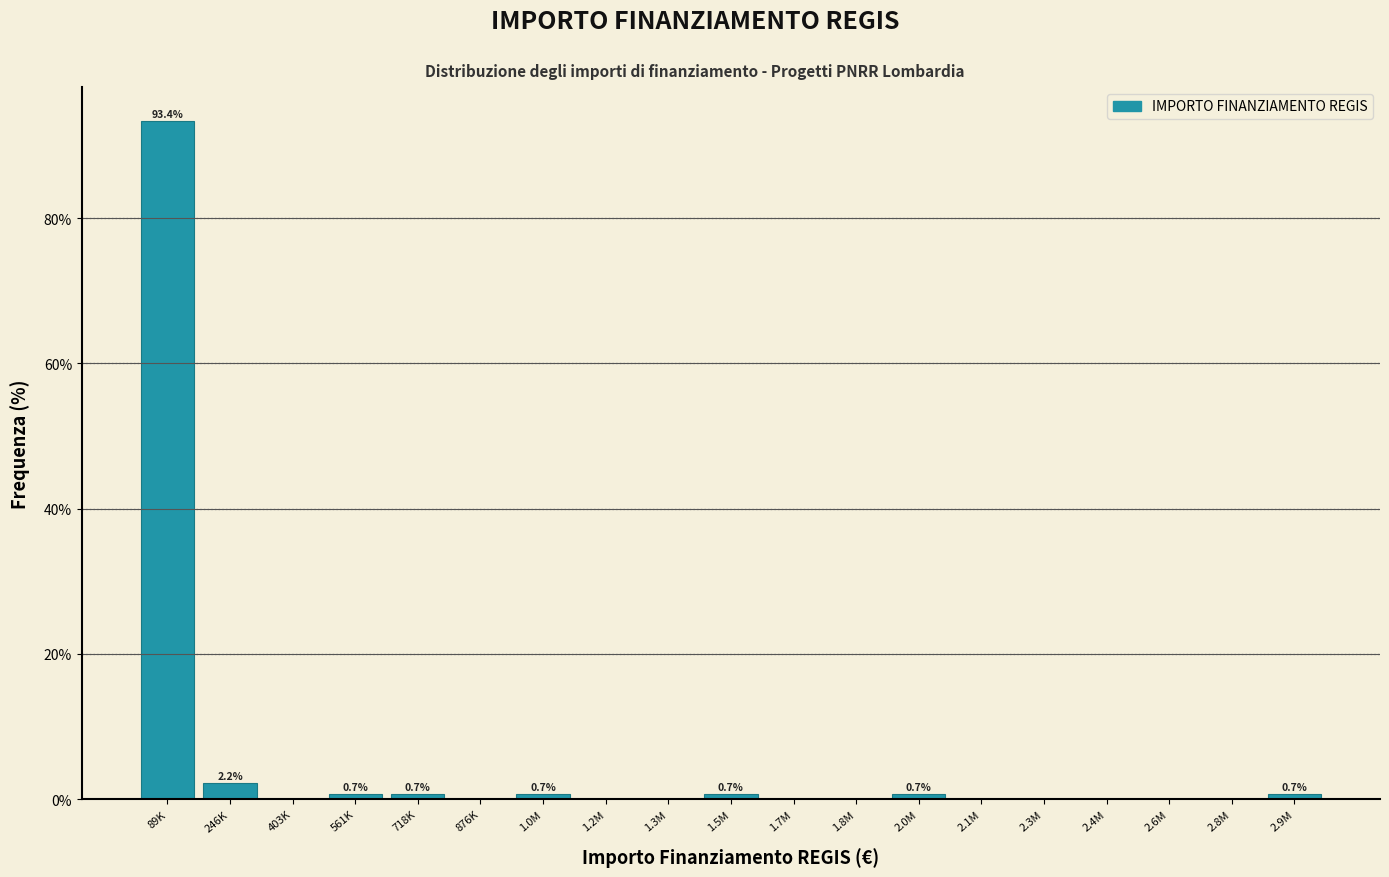

Reading right to left, transcribe all the data shown in this chart.

2.9M=0.7	2.8M=0.0	2.6M=0.0	2.4M=0.0	2.3M=0.0	2.1M=0.0	2.0M=0.7	1.8M=0.0	1.7M=0.0	1.5M=0.7	1.3M=0.0	1.2M=0.0	1.0M=0.7	876K=0.0	718K=0.7	561K=0.7	403K=0.0	246K=2.2	89K=93.4